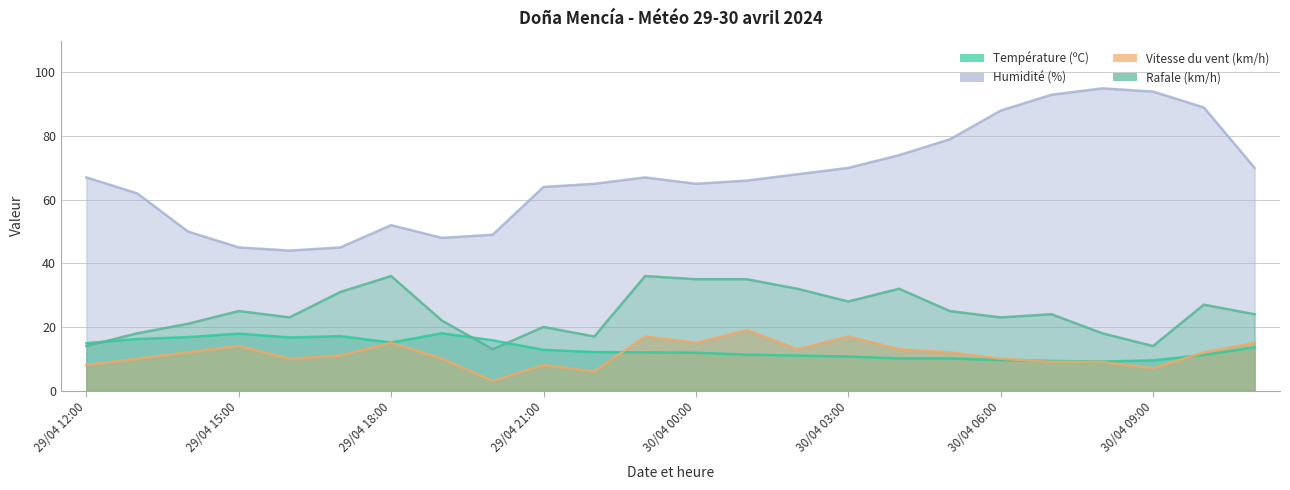

Rank the series at 30/04 02:00 from lowest to highest value.

Température (ºC), Vitesse du vent (km/h), Rafale (km/h), Humidité (%)